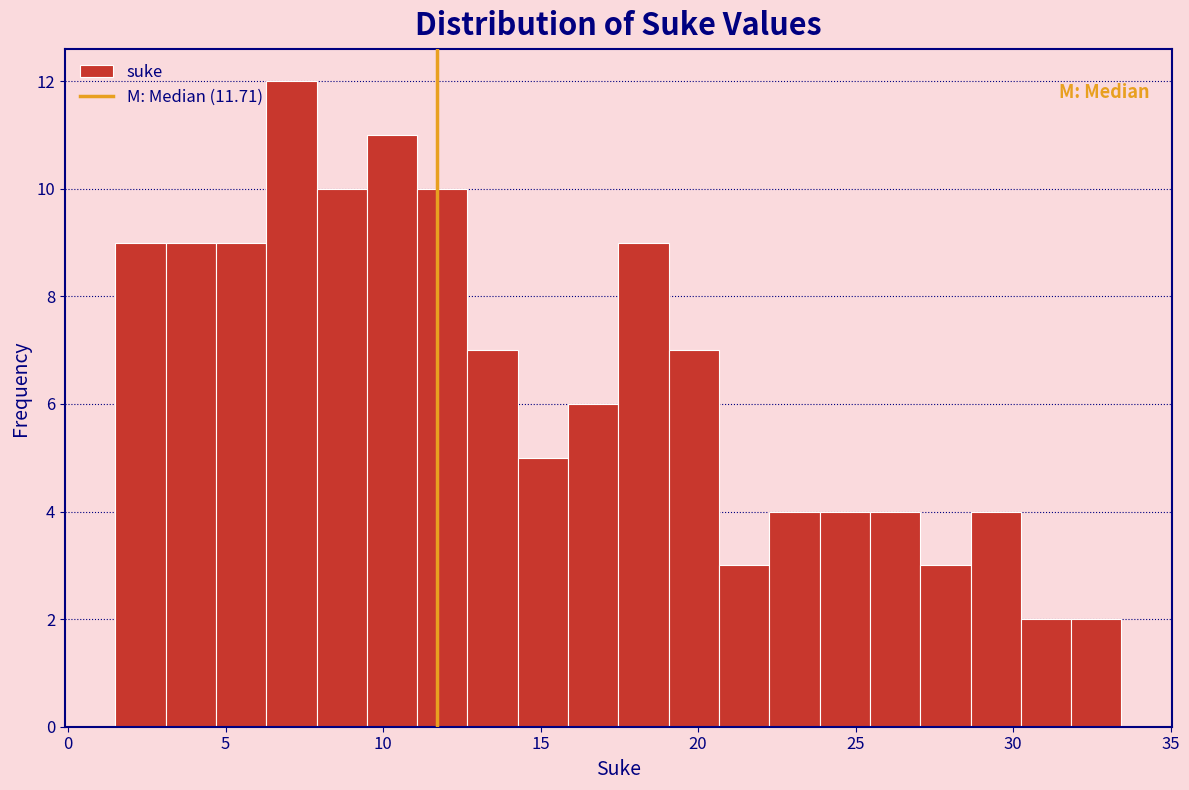

Around what value on the x-axis is the tallest bar? Give the approximate position of its centre, as read against the axis.

7.0